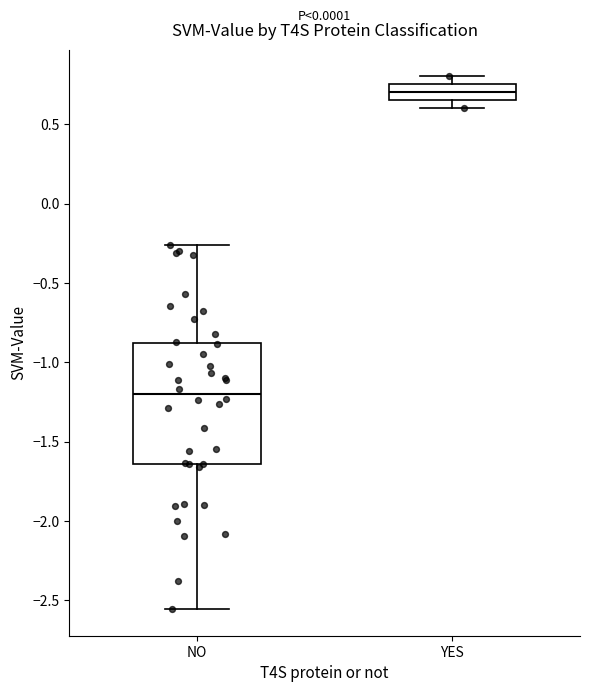

Where is the upper edge of the box for NO on the y-axis? The values are not printed on the chart, so give them approximately, as read against the axis.

-0.90